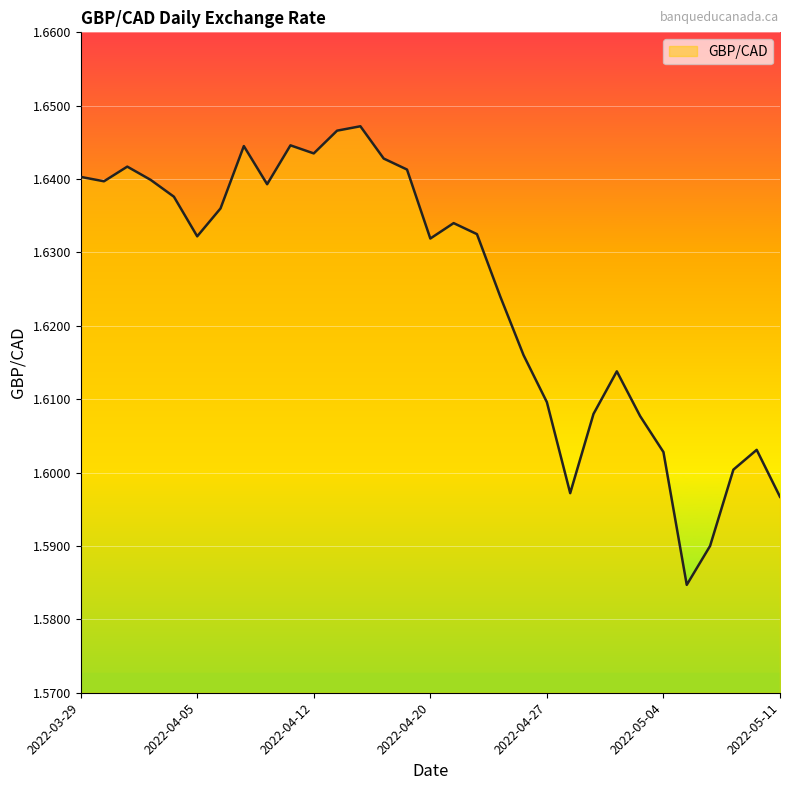

List the labels in order of value, largest first.

2022-04-14, 2022-04-13, 2022-04-11, 2022-04-07, 2022-04-12, 2022-04-18, 2022-03-31, 2022-04-19, 2022-03-29, 2022-04-01, 2022-03-30, 2022-04-08, 2022-04-04, 2022-04-06, 2022-04-21, 2022-04-22, 2022-04-05, 2022-04-20, 2022-04-25, 2022-04-26, 2022-05-02, 2022-04-27, 2022-04-29, 2022-05-03, 2022-05-10, 2022-05-04, 2022-05-09, 2022-04-28, 2022-05-11, 2022-05-06, 2022-05-05